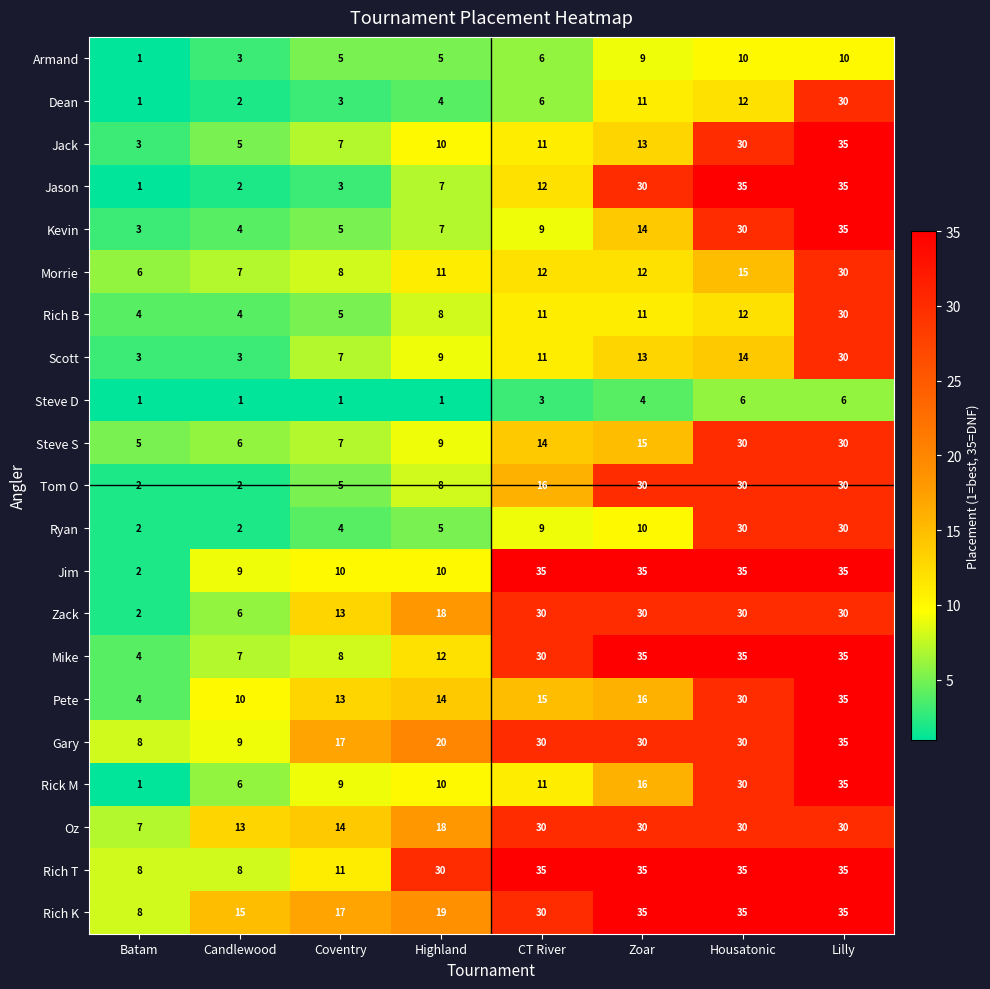

What is the difference between the highest and lowest values at Batam?

7